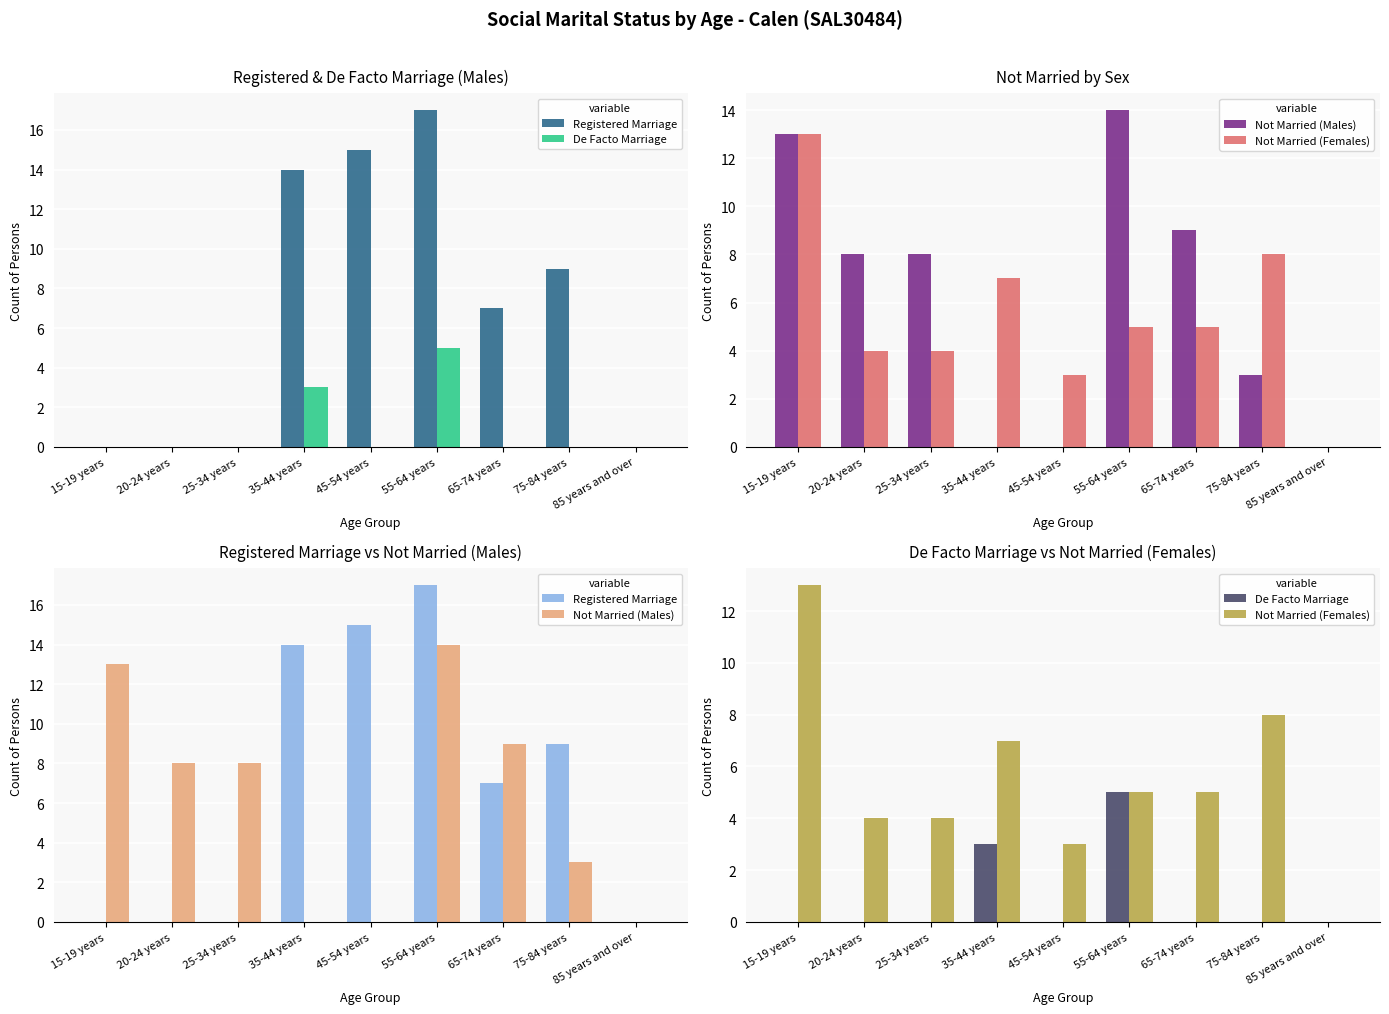

Count the number of categories in the chart.

9